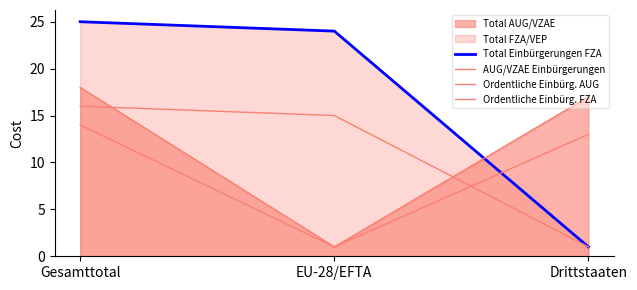

How many values in the Ordentliche Einbürg. FZA series exceed 15?

1